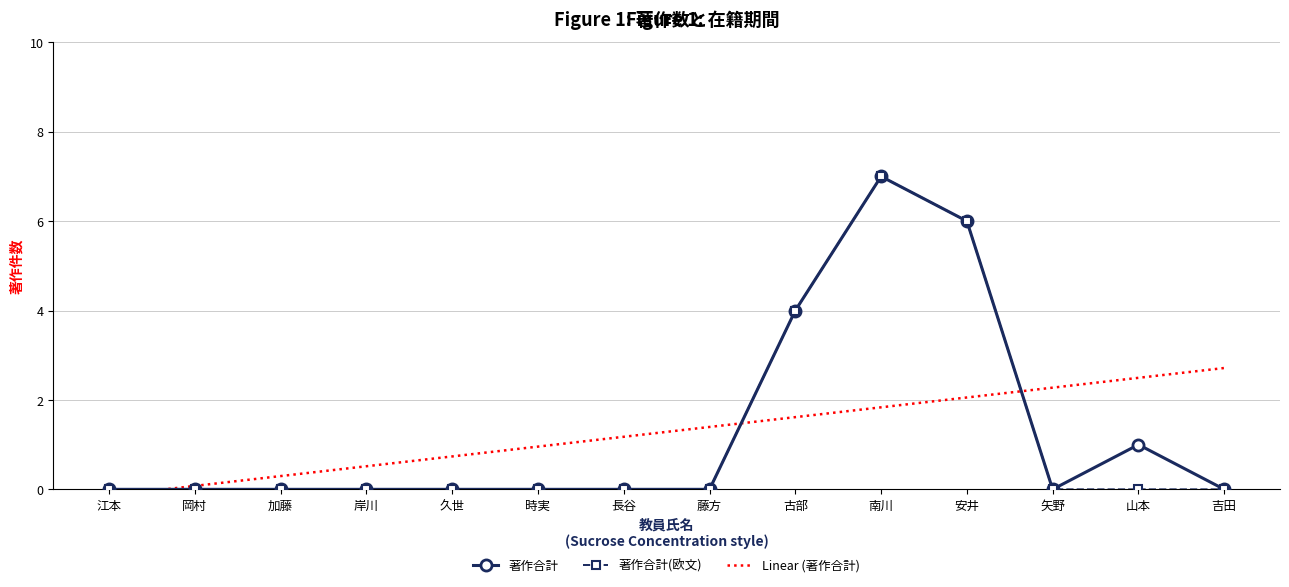

Which label corresponds to the smallest value in the chart?

江本